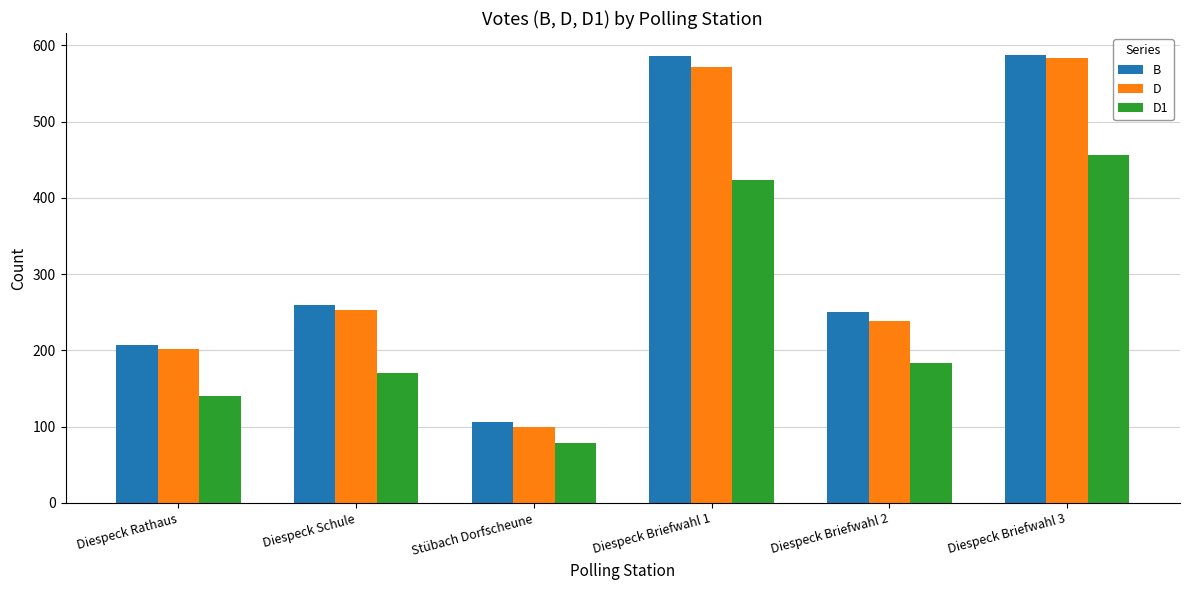

What is the difference between the second highest and second lowest values in the B series?

379